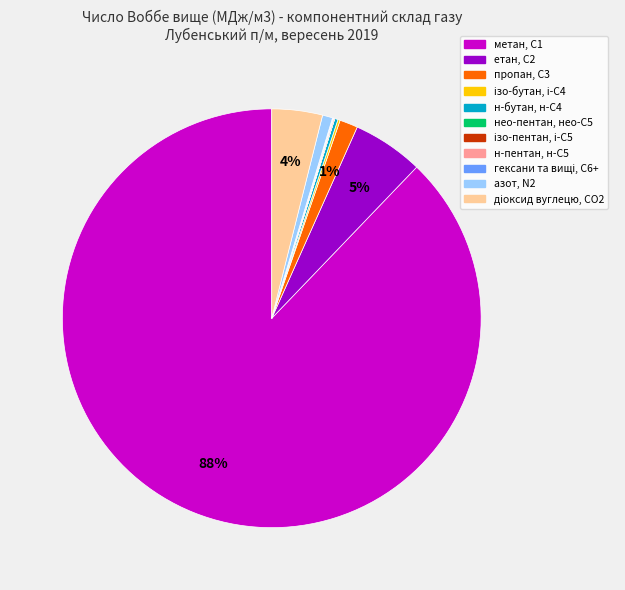

Is it true that пропан, С3 is 17% of the pie?

False